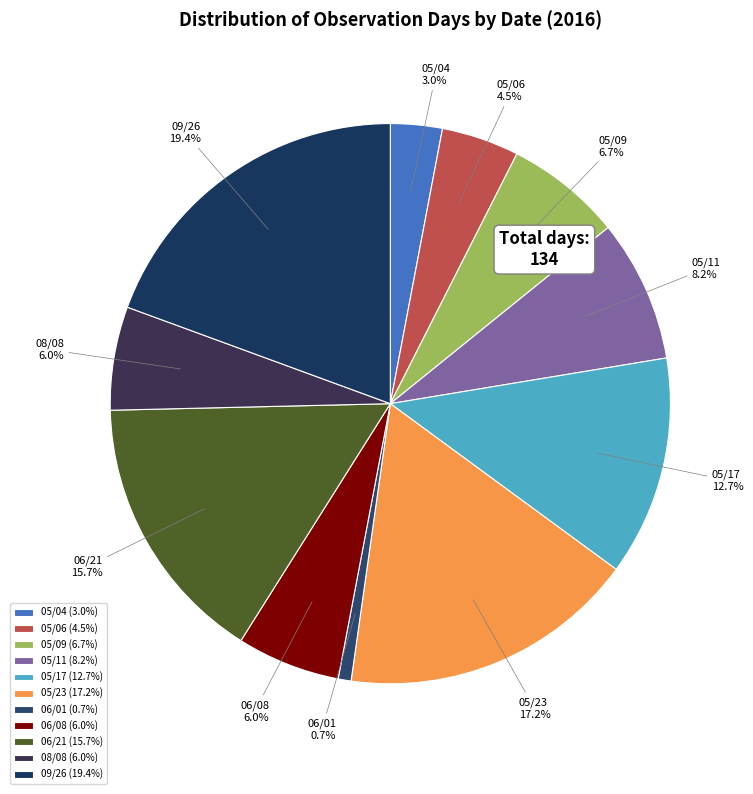

Do 05/23 and 05/06 together represent more than half of the pie?

No